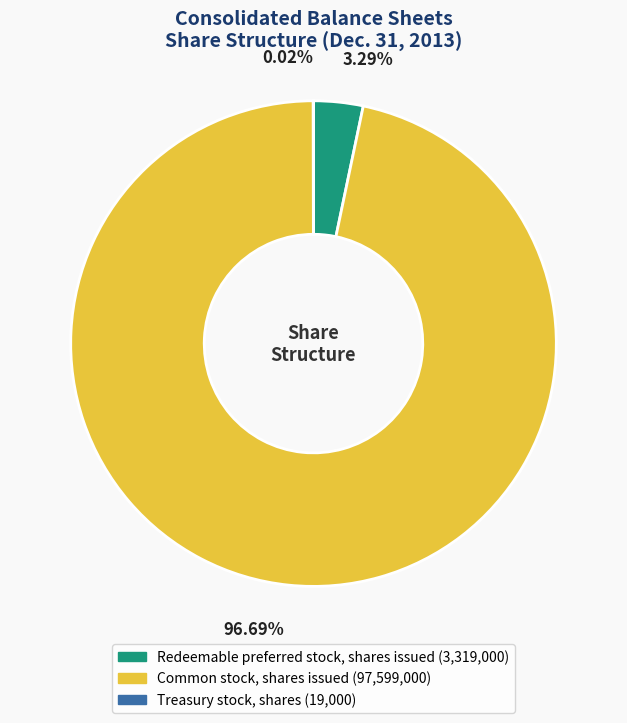

To the nearest percent, what is the average slice percentage?

33%